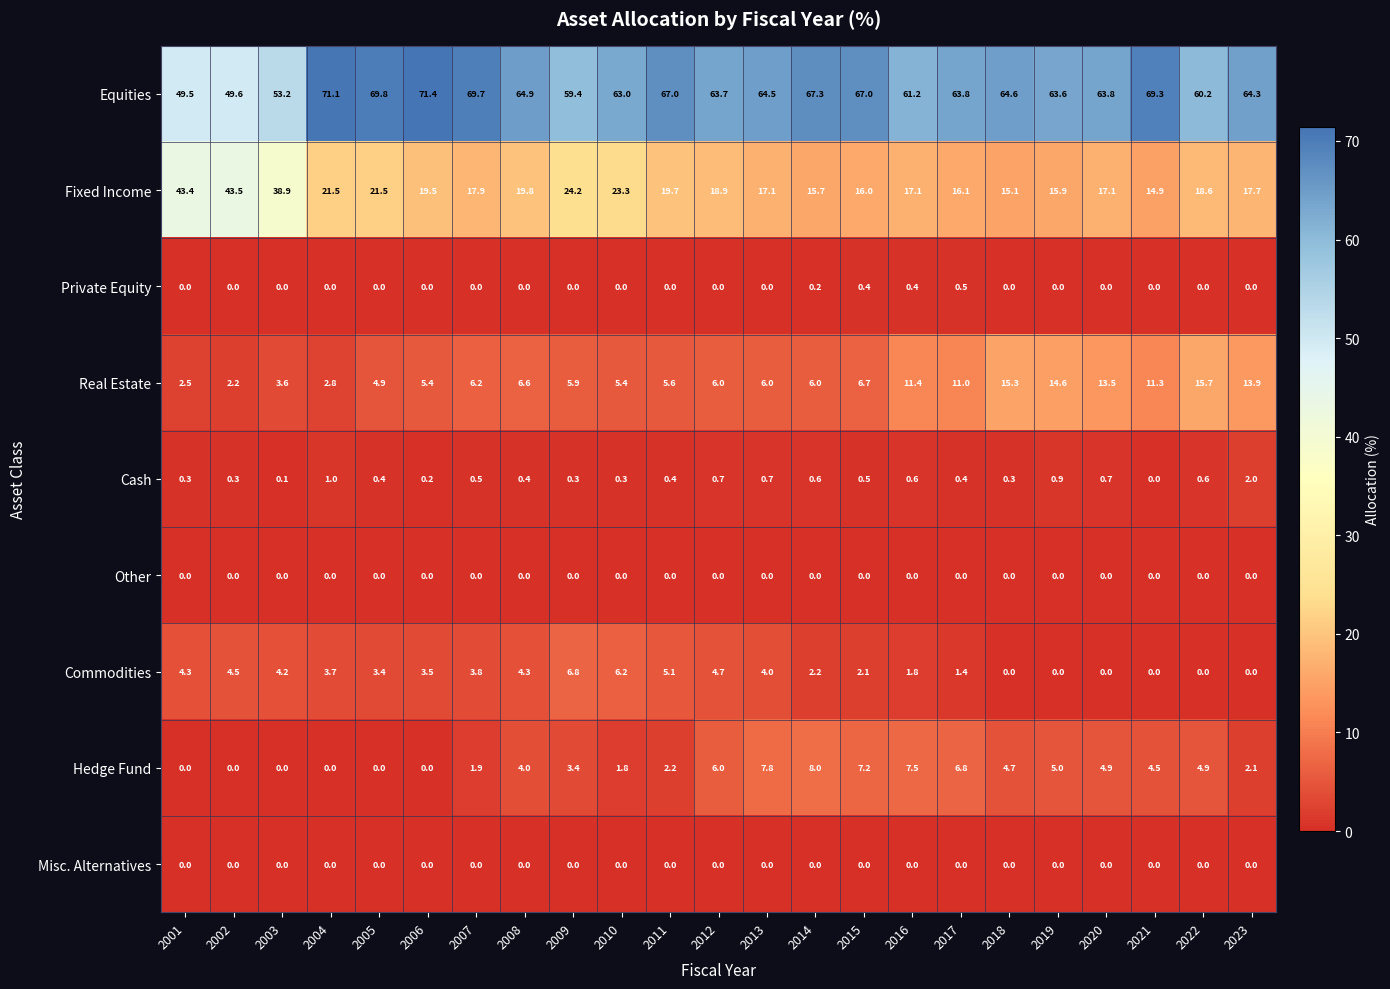

What is the spread (max minus min) of values at 2015?

67.0